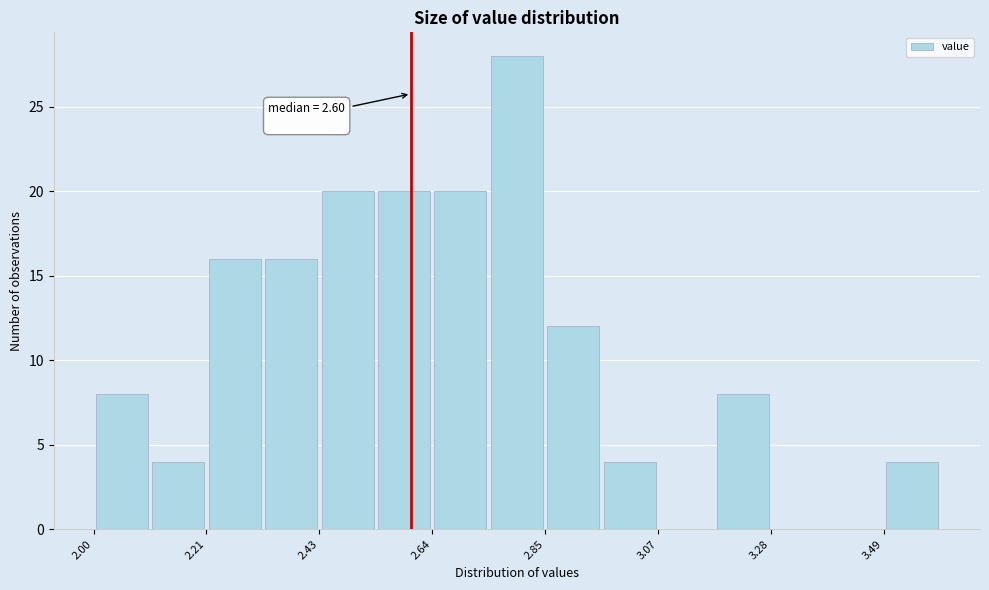

Read against the x-axis, roughly where is the centre of the tallest bar?

2.80